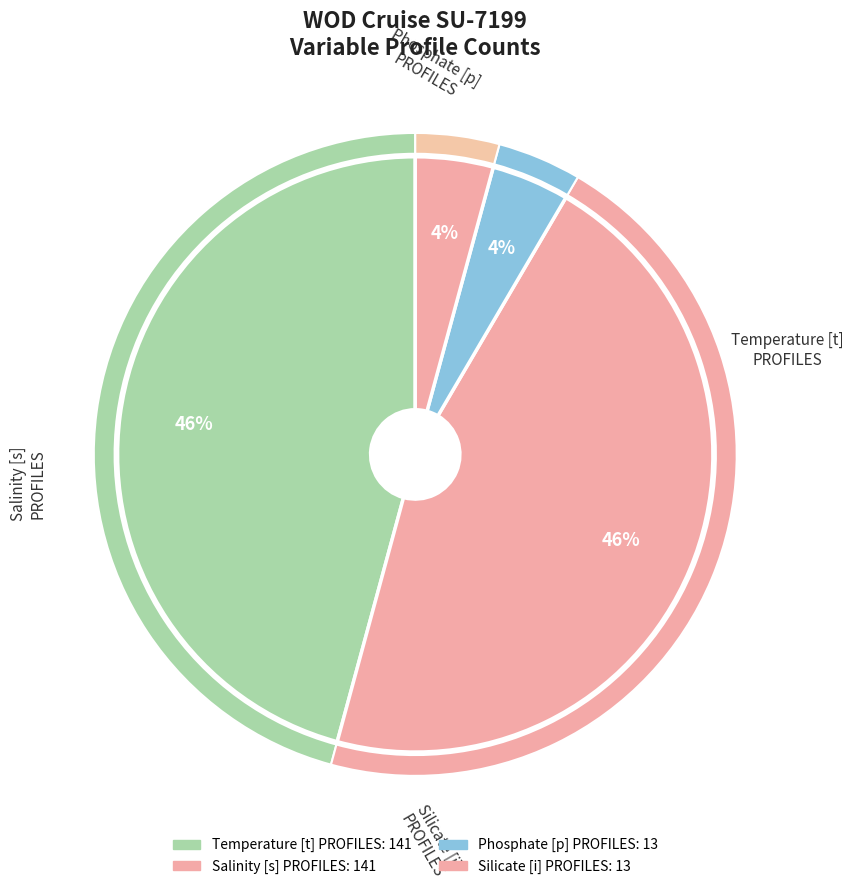

What is the smallest slice in the pie chart?

Phosphate [p] PROFILES